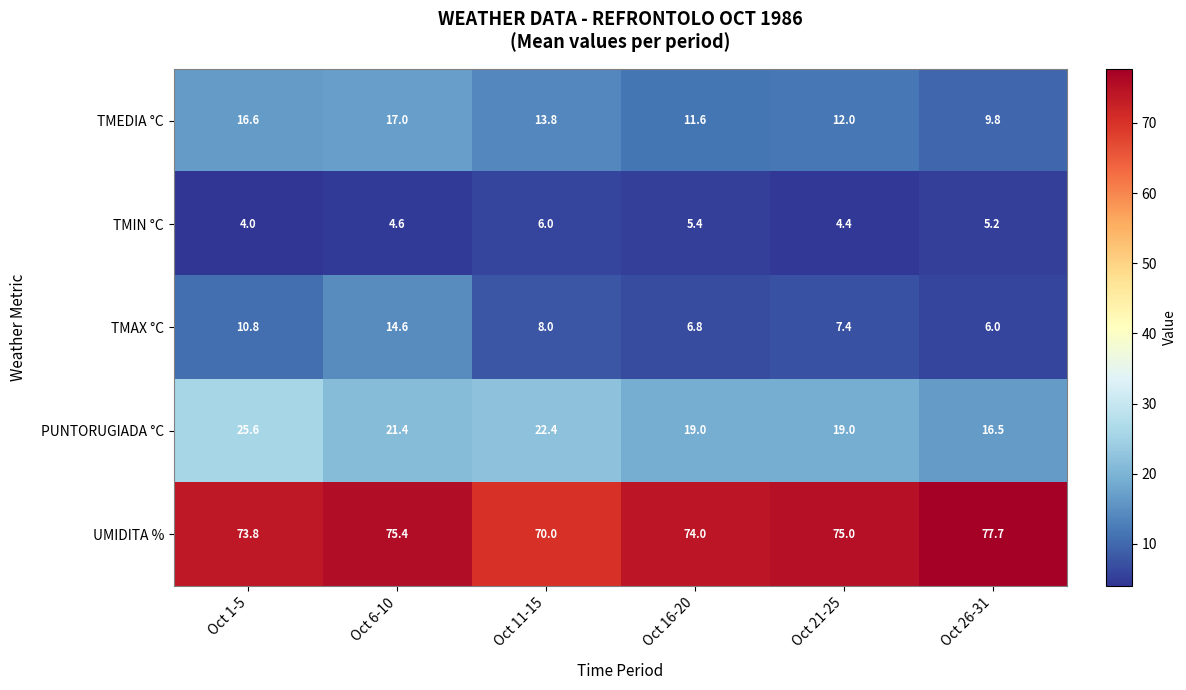

Count the number of categories in the chart.

6